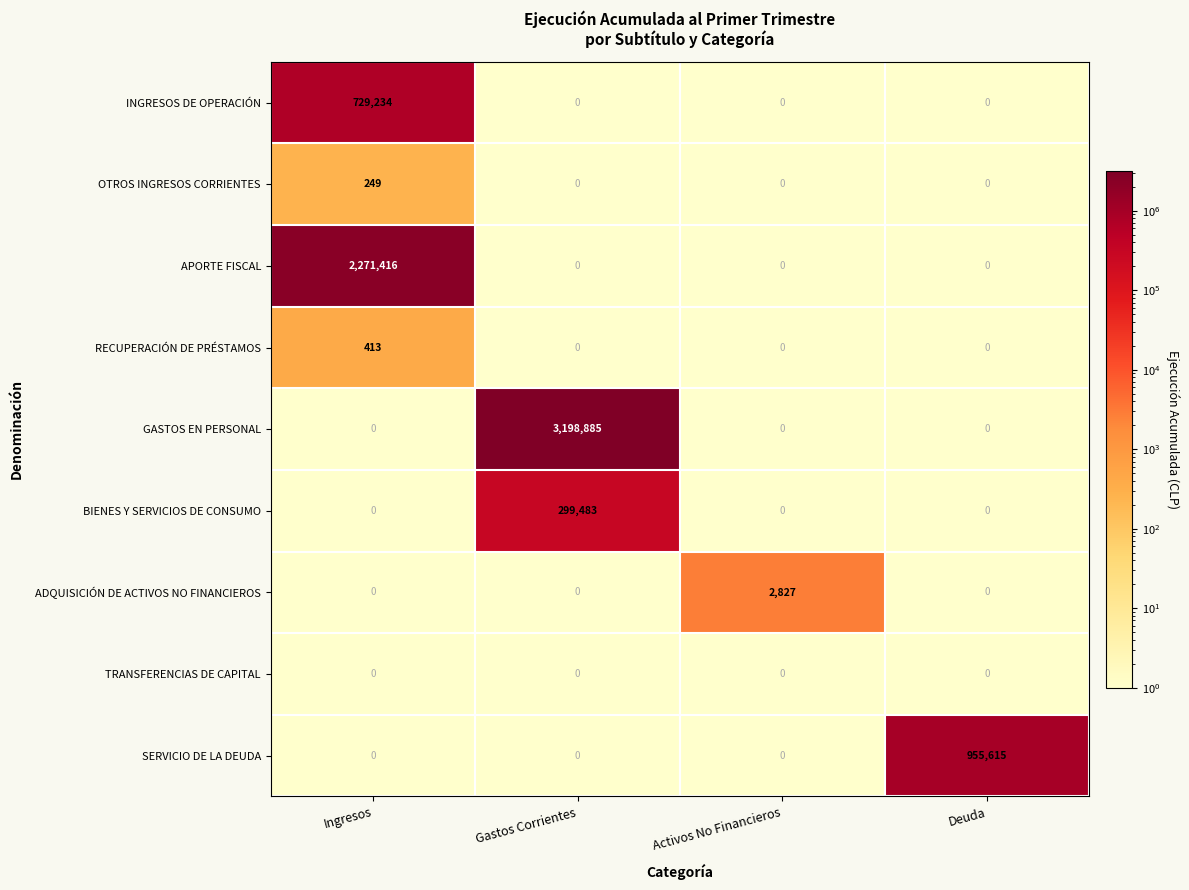

At which label does APORTE FISCAL reach its peak?

Ingresos